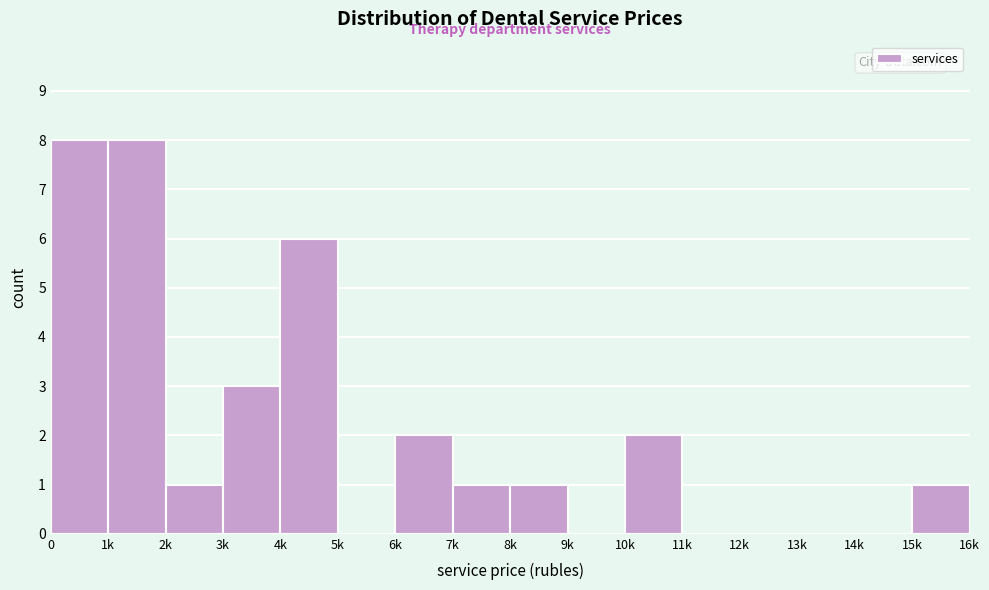

Reading right to left, extract all data points from this chart.

15k=1	14k=0	13k=0	12k=0	11k=0	10k=2	9k=0	8k=1	7k=1	6k=2	5k=0	4k=6	3k=3	2k=1	1k=8	0=8